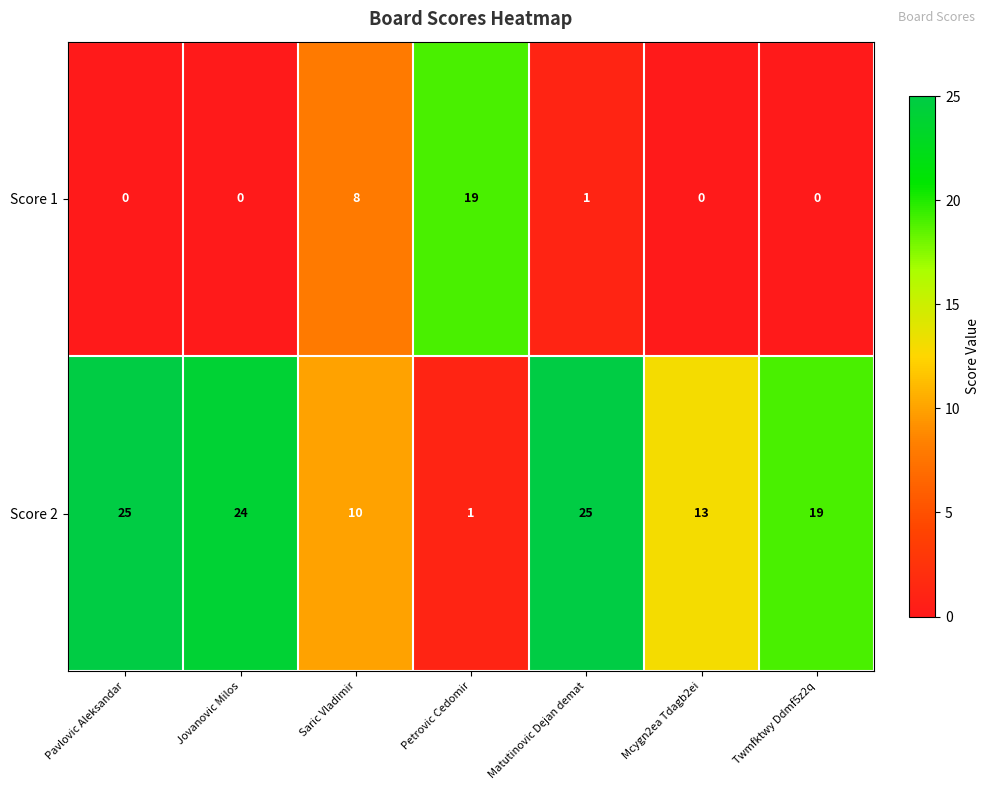

What is the difference between the maximum and minimum values in the Score 1 series?

19